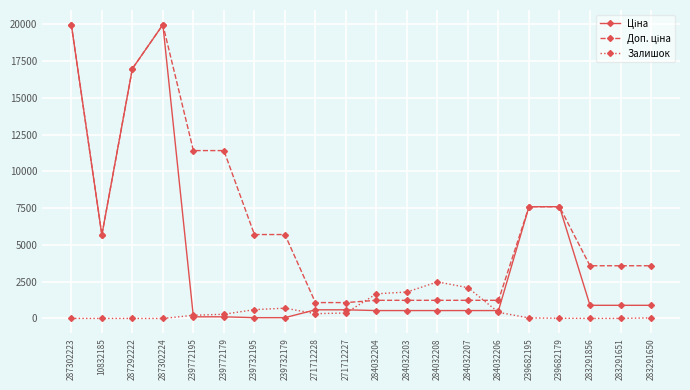

Between 271712228 and 239682195, which series saw the biggest shift?

Ціна